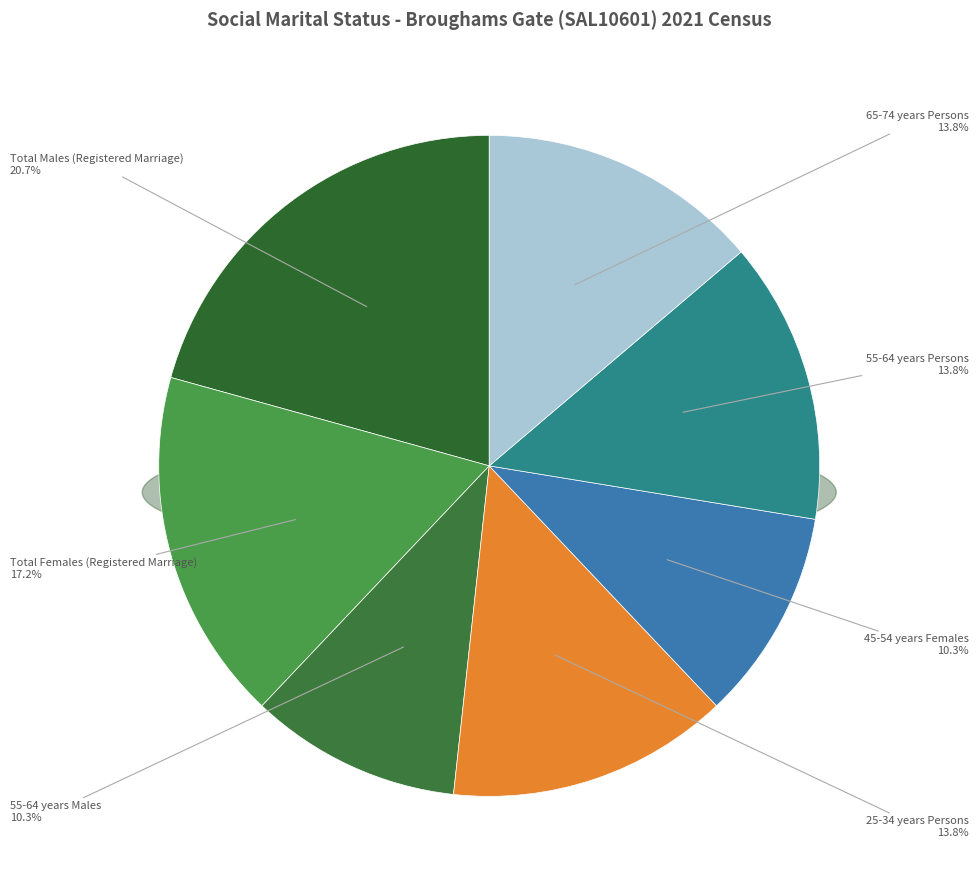

True or false: Total Males (Registered Marriage) accounts for 13% of the total.

False